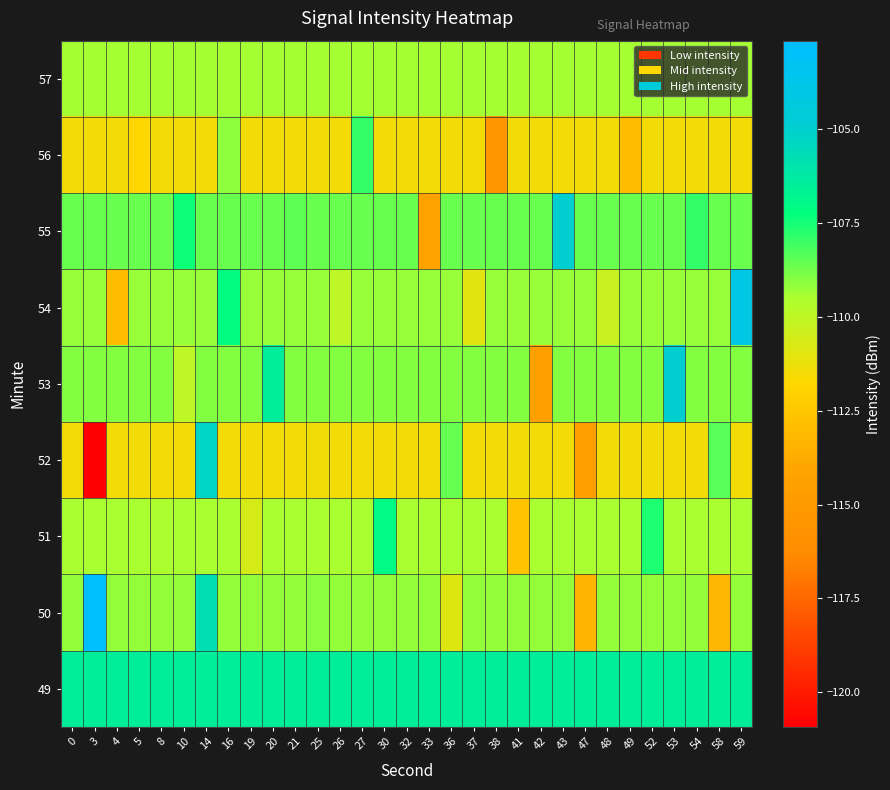

What is the spread (max minus min) of values at 20?

5.1